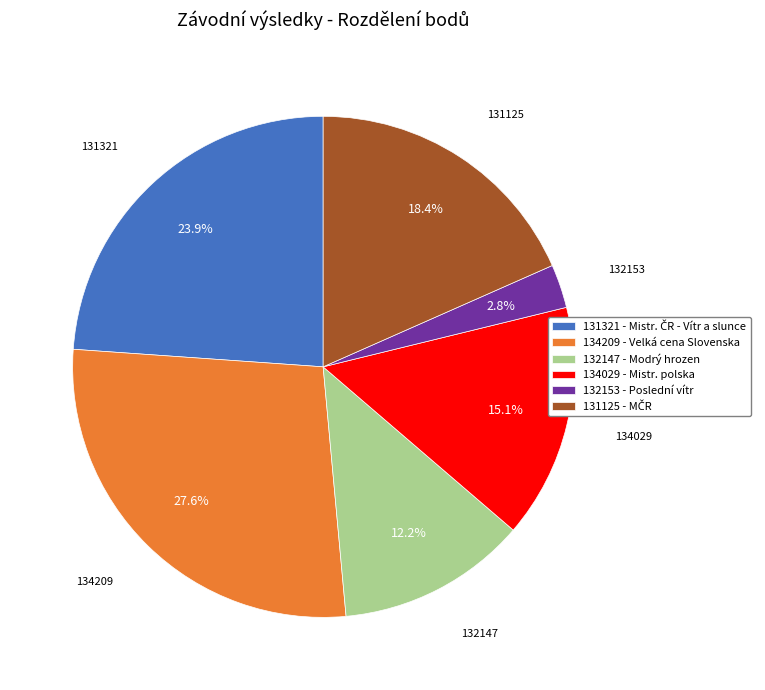

Which has a higher value, 132147 or 131125?

131125